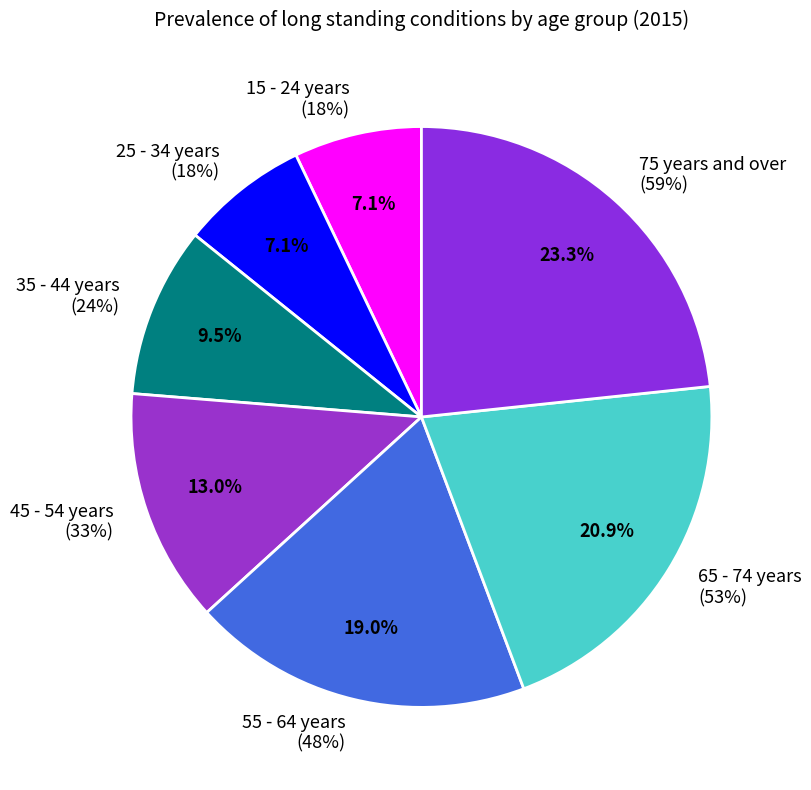

How many segments does this pie chart have?

7